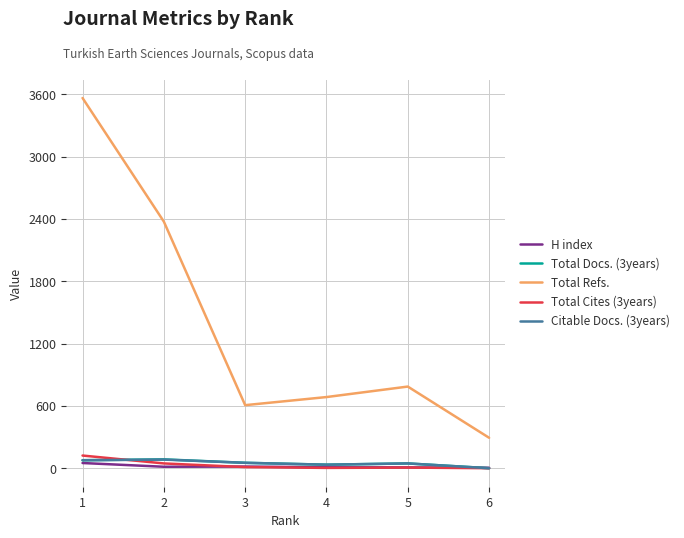

What is the difference between the Citable Docs. (3years) values at 4 and 1?

43